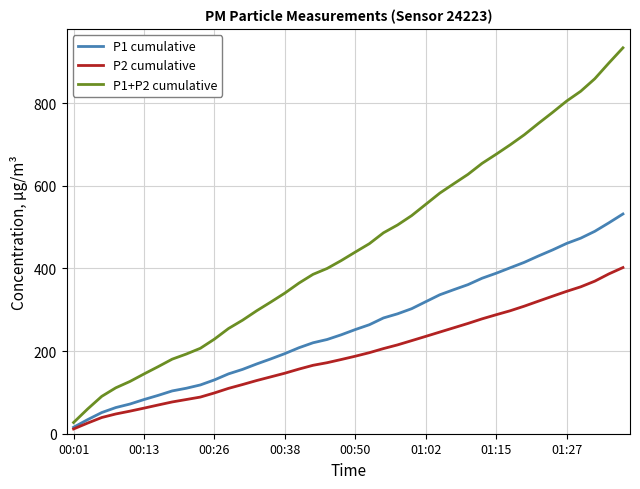

What are all the series names shown in the legend?

P1 cumulative, P2 cumulative, P1+P2 cumulative